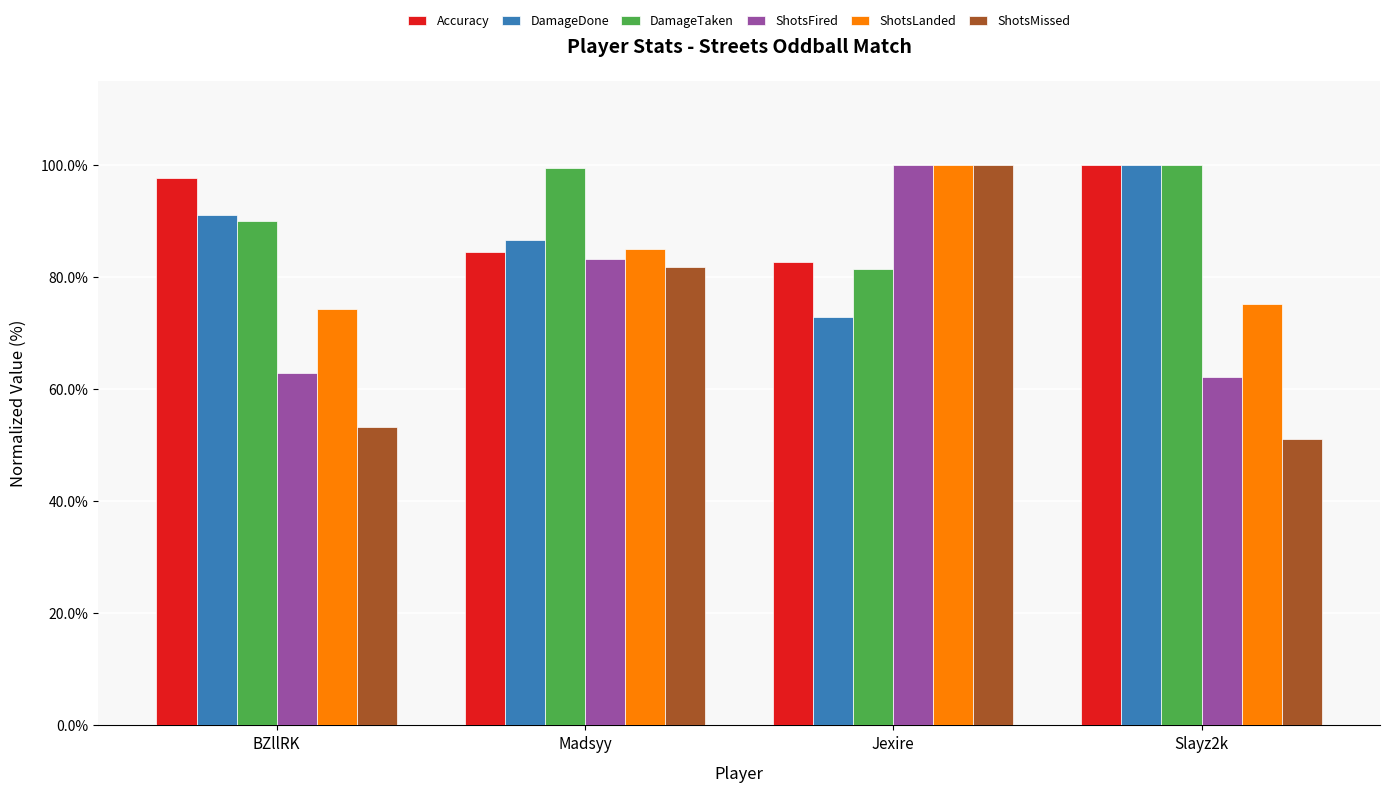

What is the highest value of the DamageTaken series?

100.0